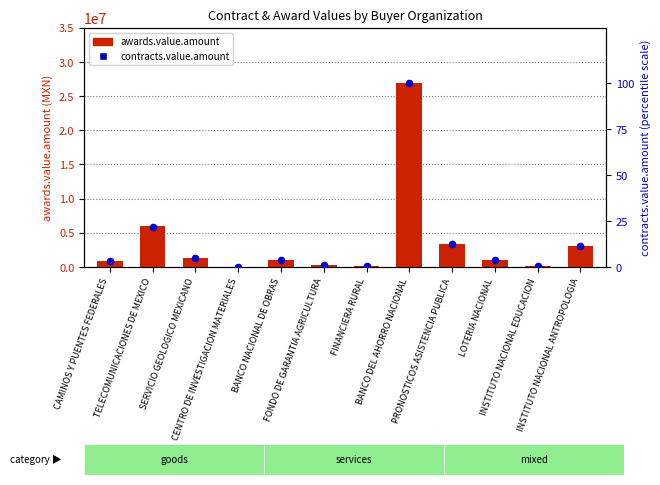

At which category is the sum across all series the highest?

BANCO DEL AHORRO NACIONAL